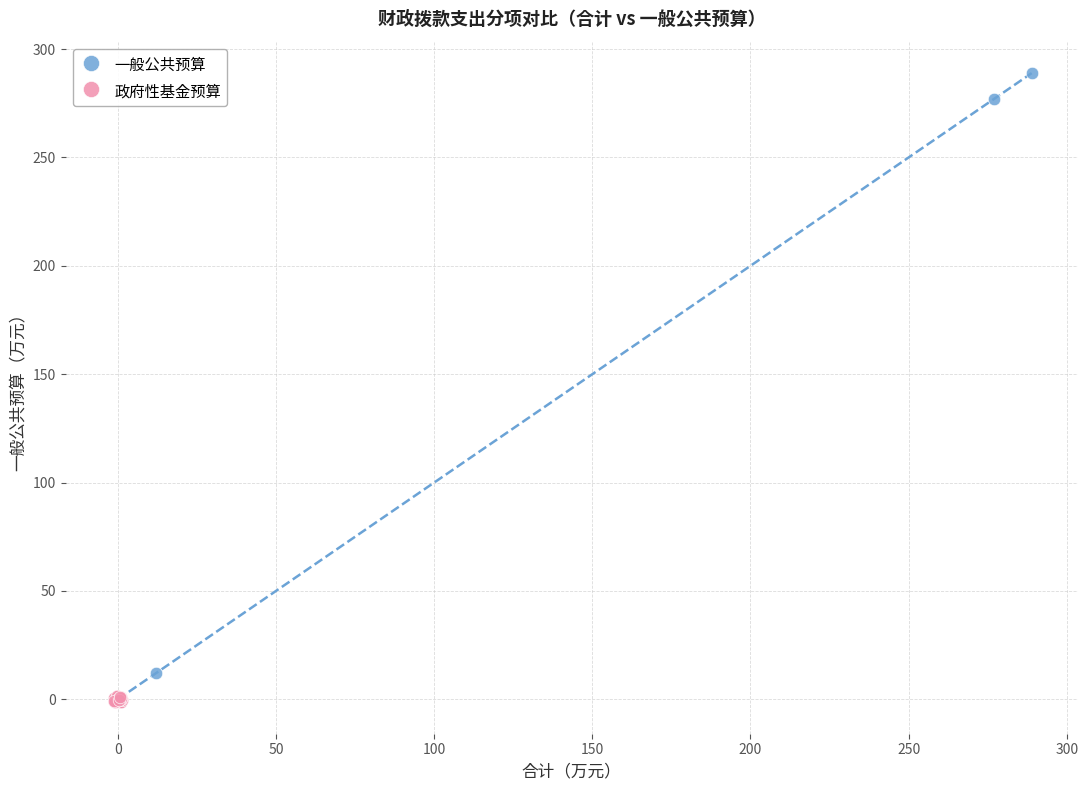

Which series has the largest Y range (max minus min)?

一般公共预算